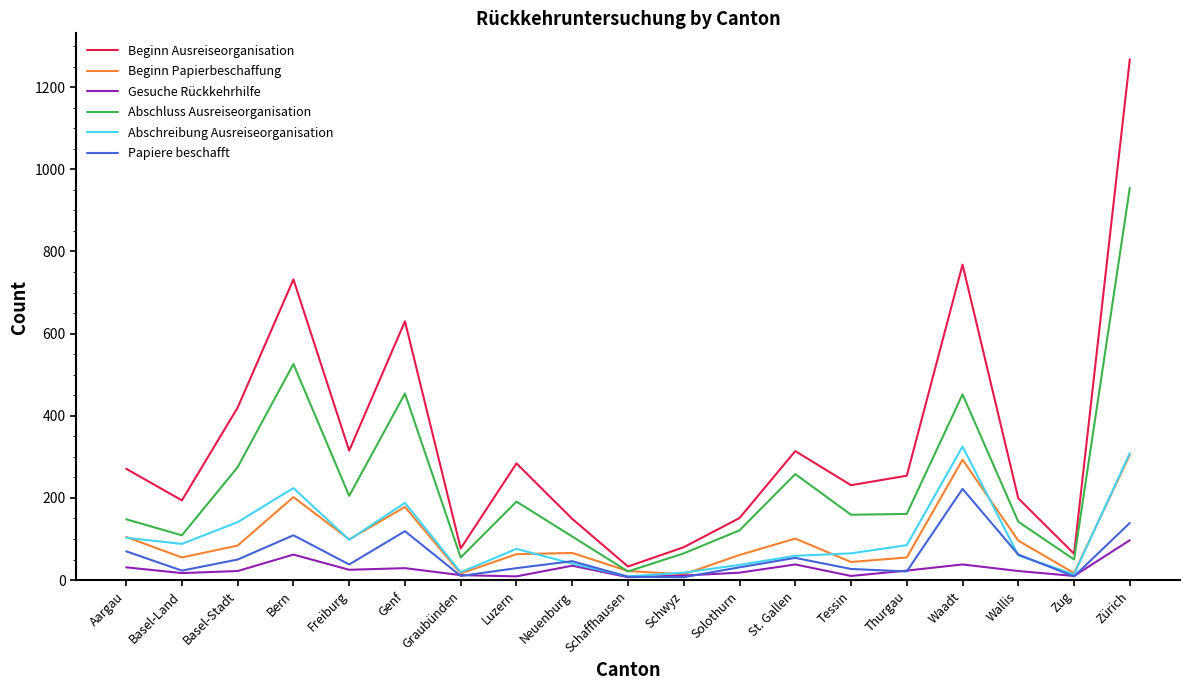

What is the total value across all series at Zürich?

3073